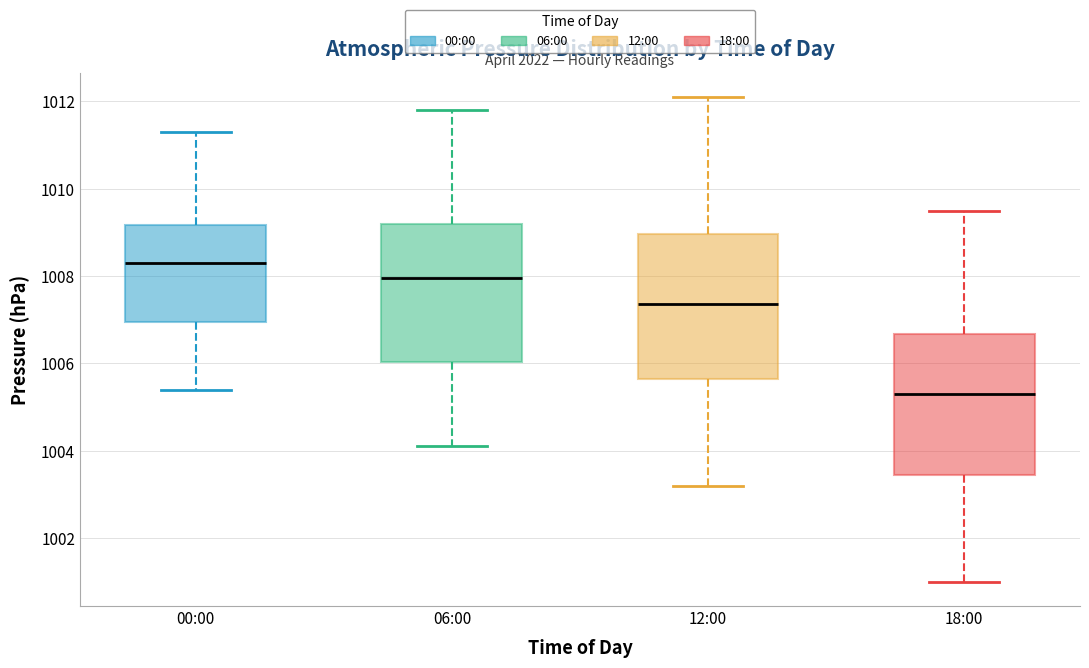

Where does the upper whisker of the box for 12:00 end on the y-axis? The values are not printed on the chart, so give them approximately, as read against the axis.

1012.2